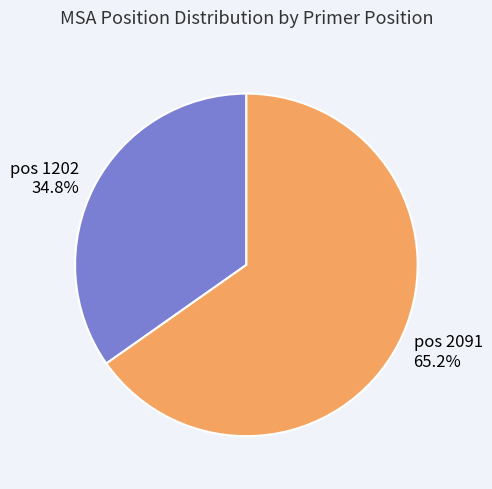

Does any single category account for the majority?

Yes